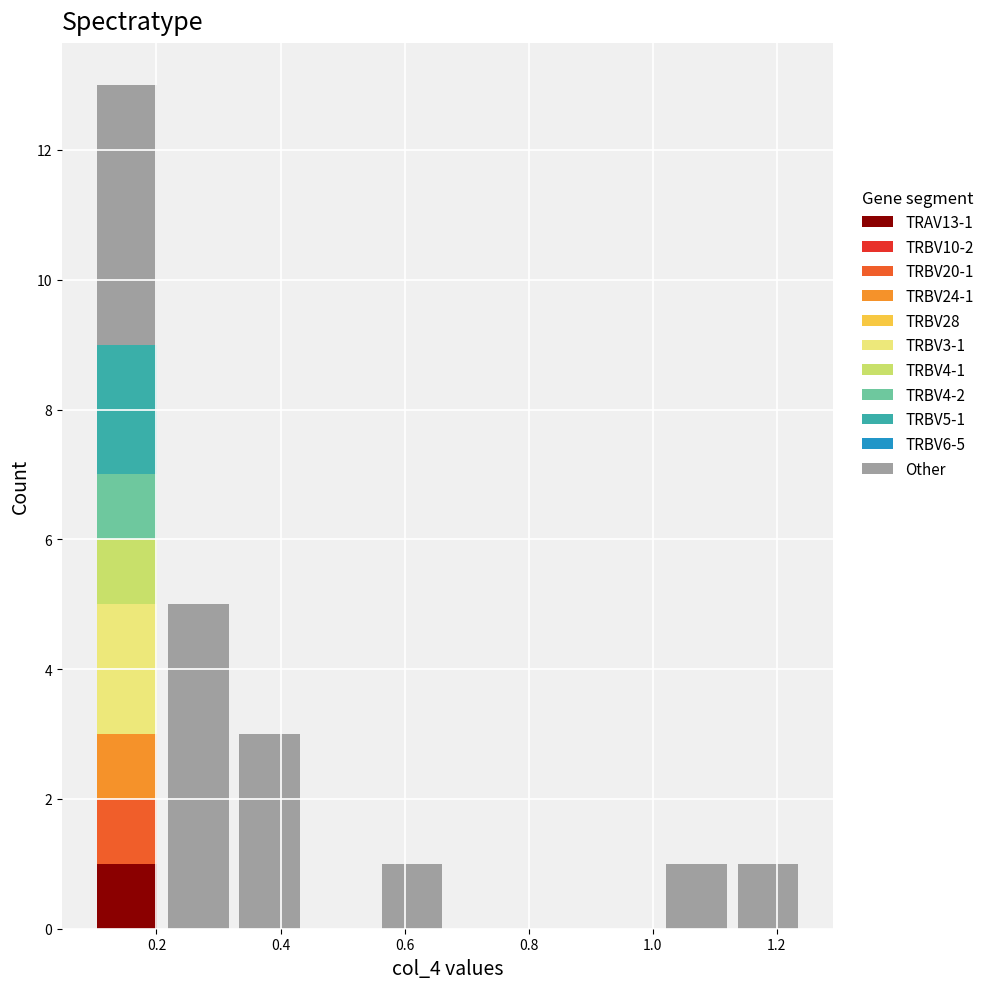

Which range on the x-axis has the tallest stacked bar (by total height)?

0.10 to 0.22